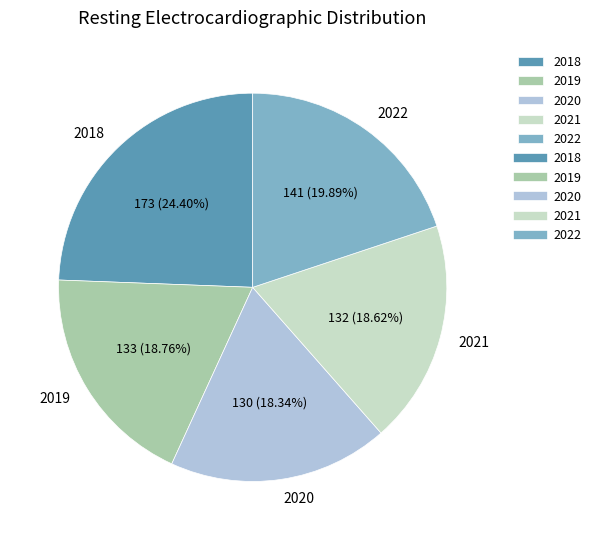

Count the number of slices in the pie.

5